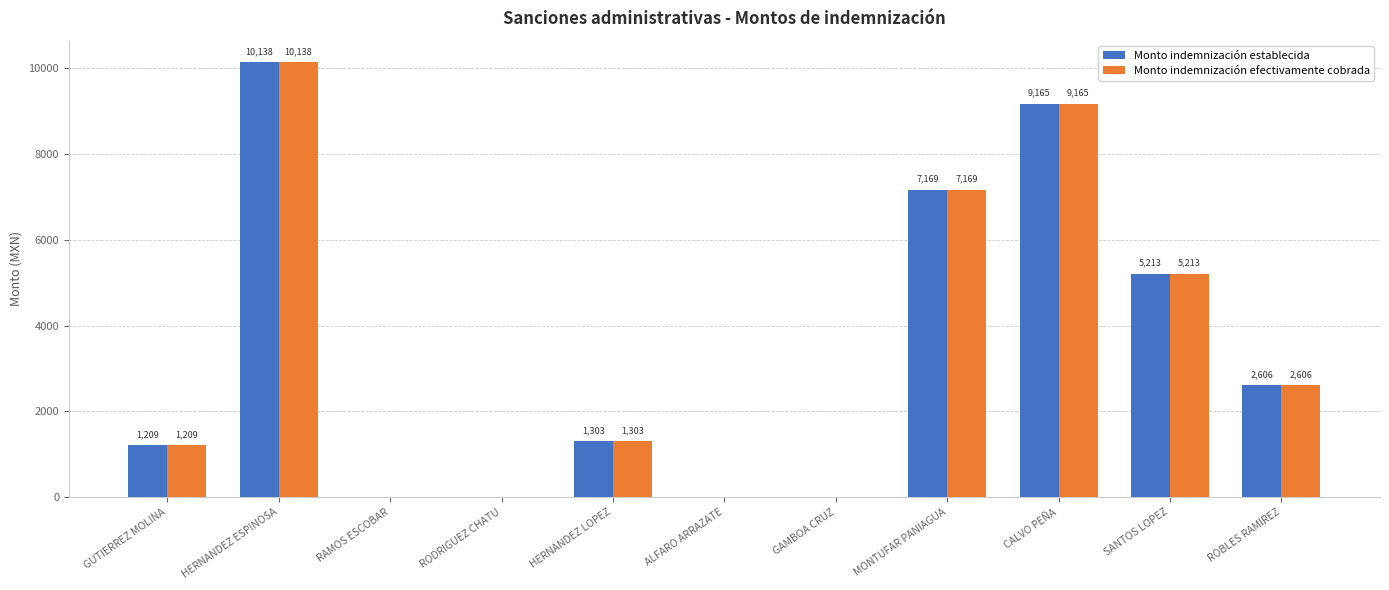

What is the highest value of the Monto indemnización efectivamente cobrada series?

10138.1